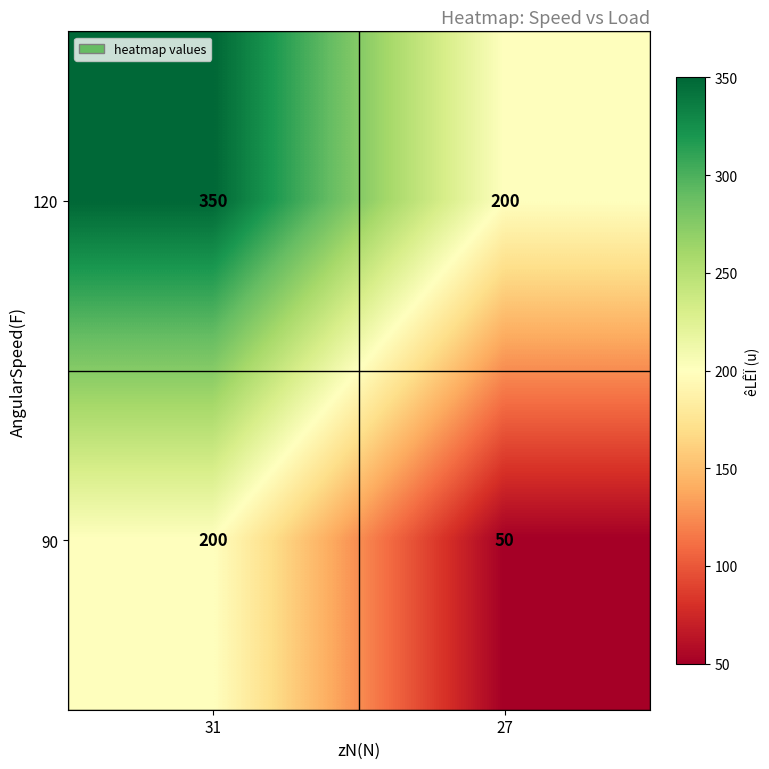

Rank the series at 27 from lowest to highest value.

90, 120